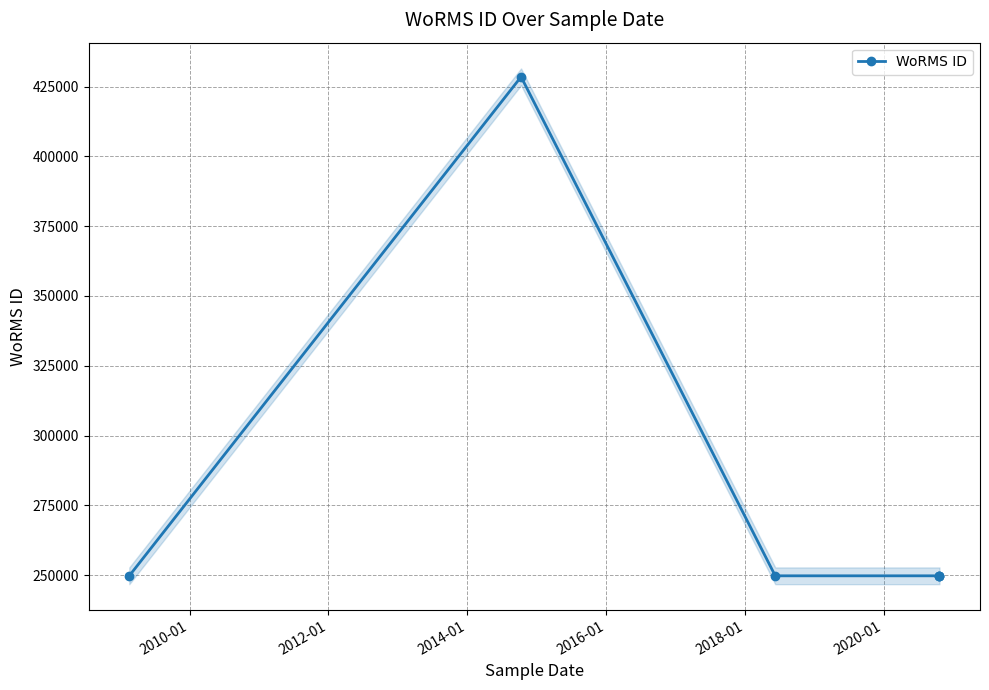

Approximately how many times larger is the value at 2014-01 compared to 2016-01?

1.0